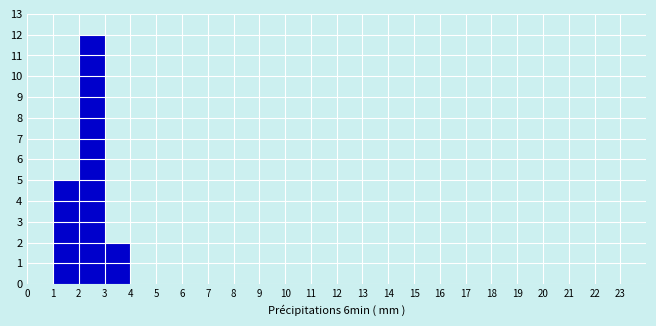

How tall is the bar that spans 1 to 2 on the x-axis? The values are not printed on the chart, so give them approximately, as read against the axis.

5